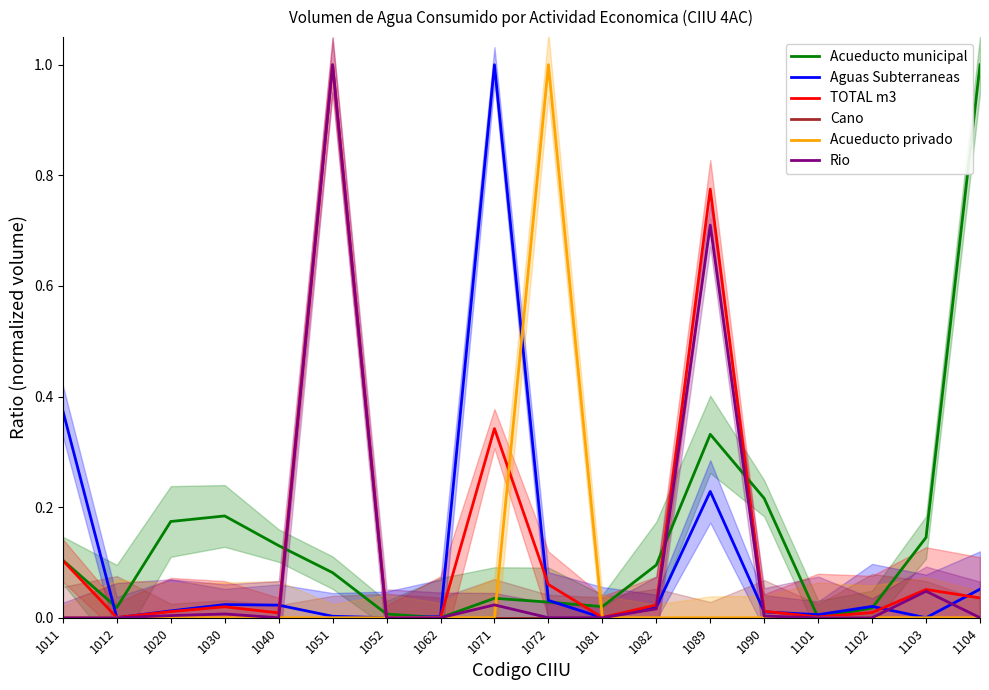

True or false: TOTAL m3 has more than 1 points higher than both neighbors.

True